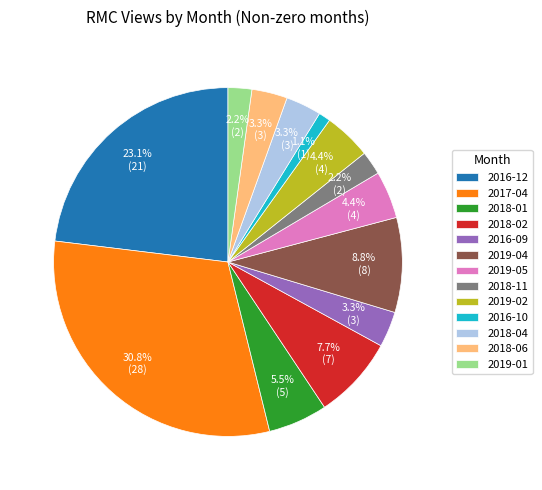

Which category has the biggest portion of the pie?

2017-04